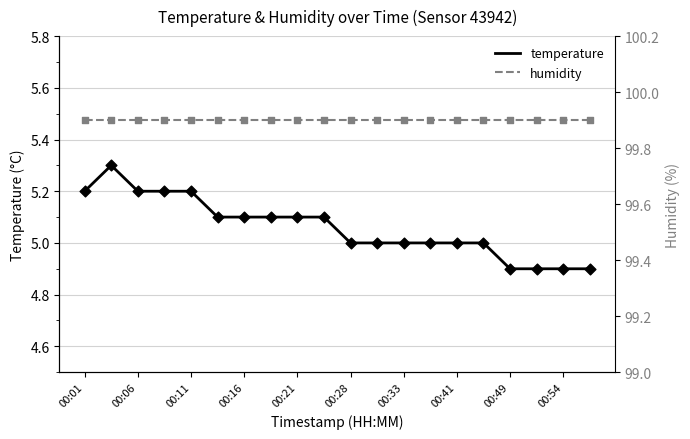

Which series contains the highest Y value?

humidity